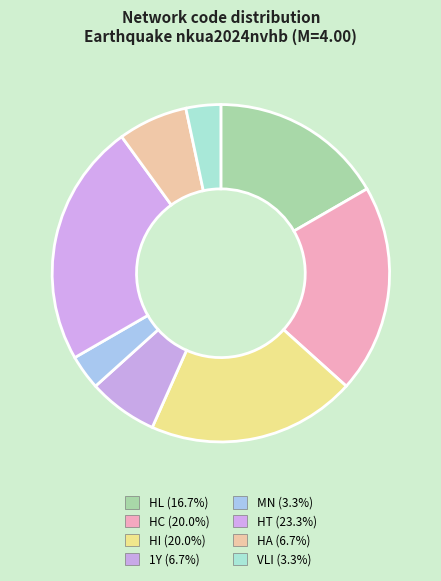

How many slices are in this pie chart?

8